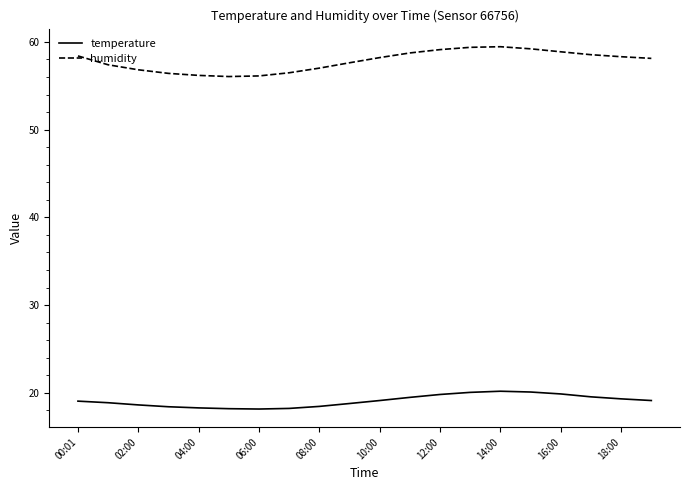

True or false: temperature and humidity intersect in this chart.

False